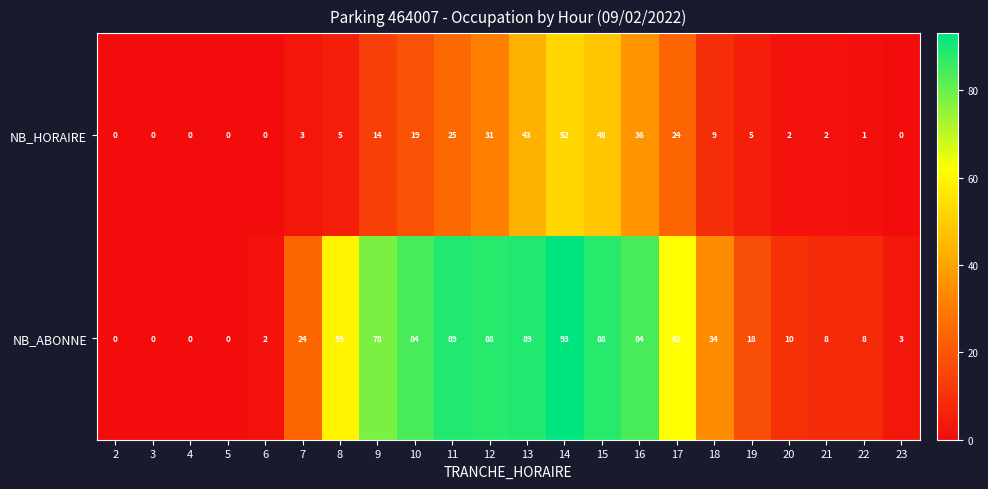

How many categories are shown in the chart?

22